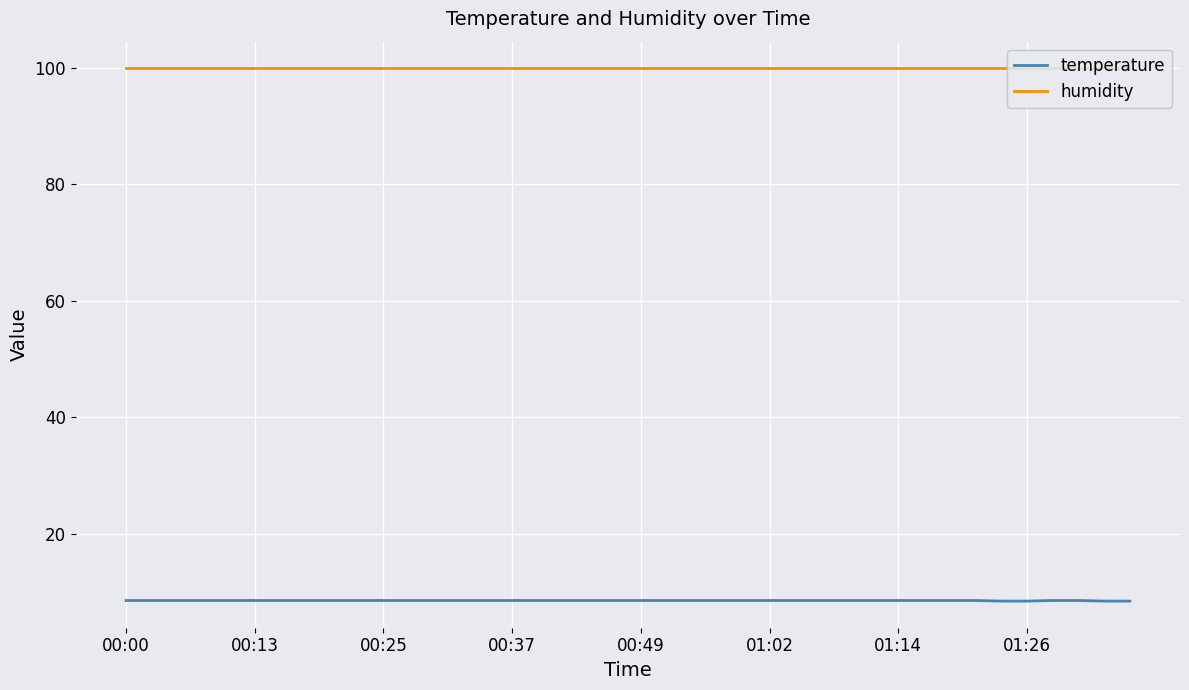

Rank the series by their average value, from lowest to highest.

temperature, humidity